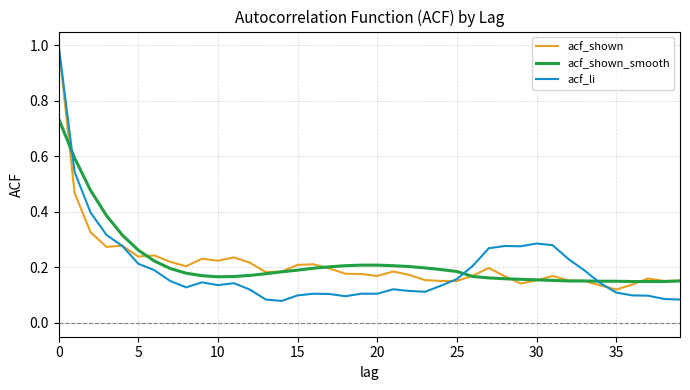

Which series has the largest range (max minus min)?

acf_li